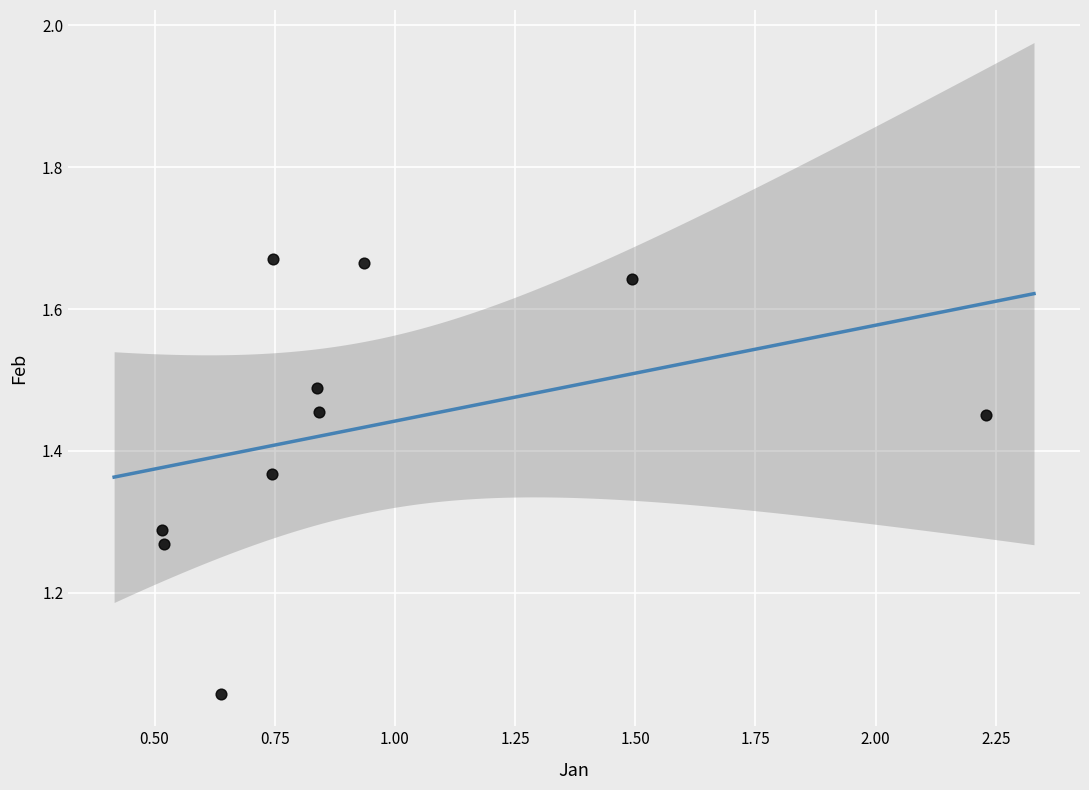

What is the average X value?

1.0